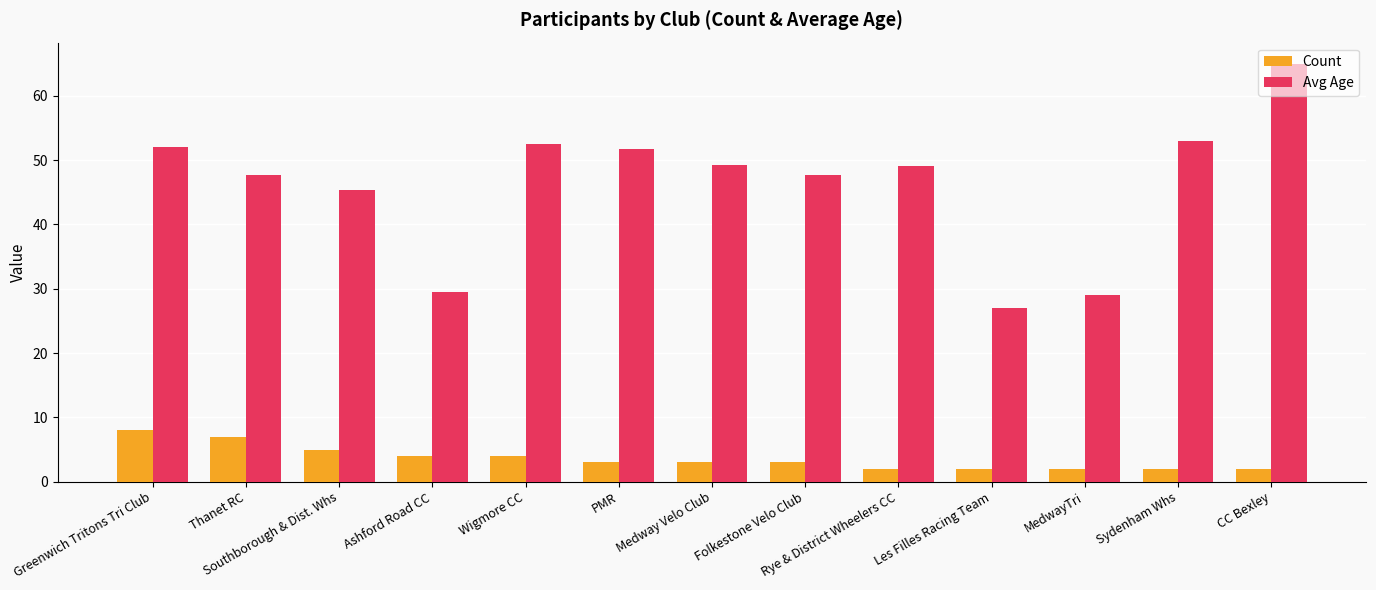

The value of Count at Medway Velo Club is 5.1. True or false?

False